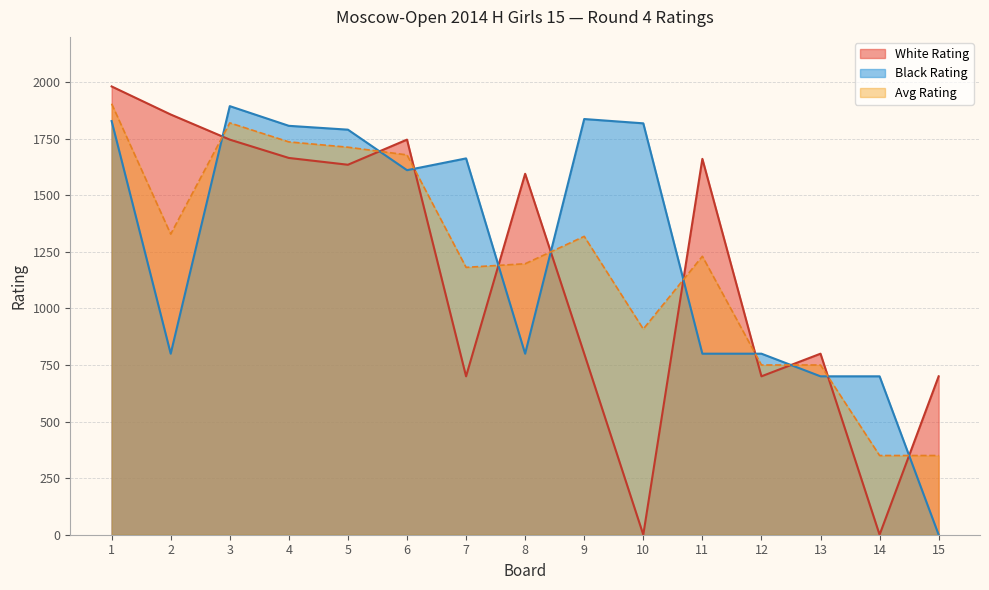

What is the total value across all series at 12?

2250.0